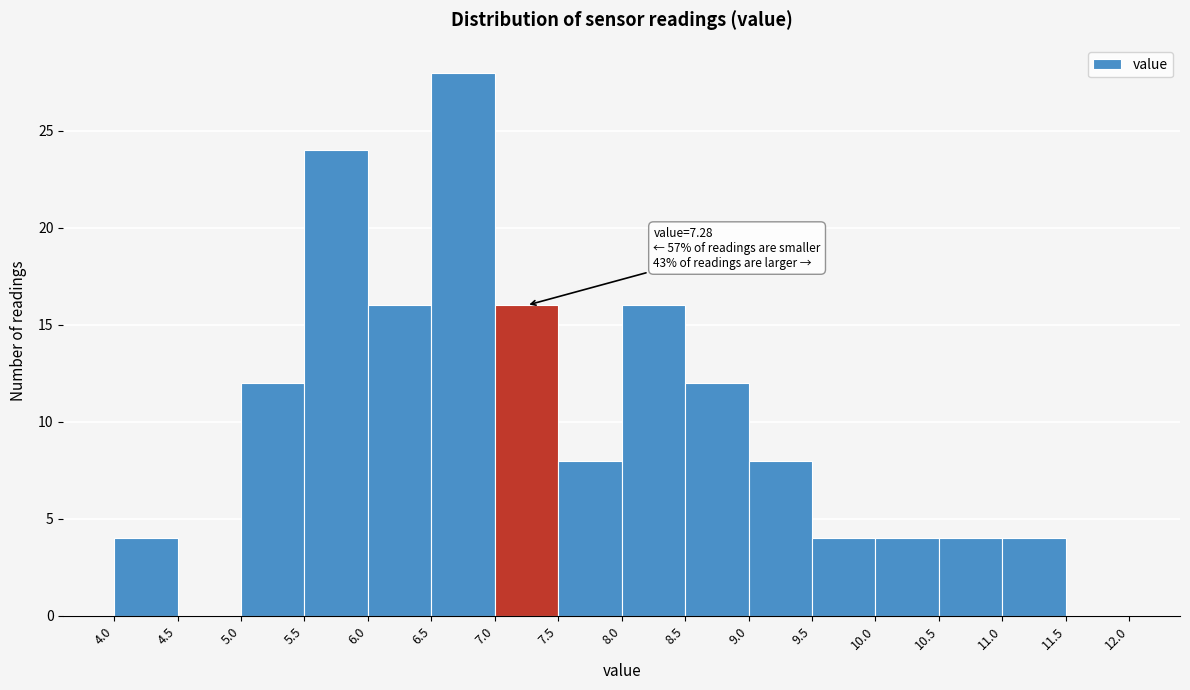

Which range on the x-axis has the tallest bar?

6.5 to 7.0